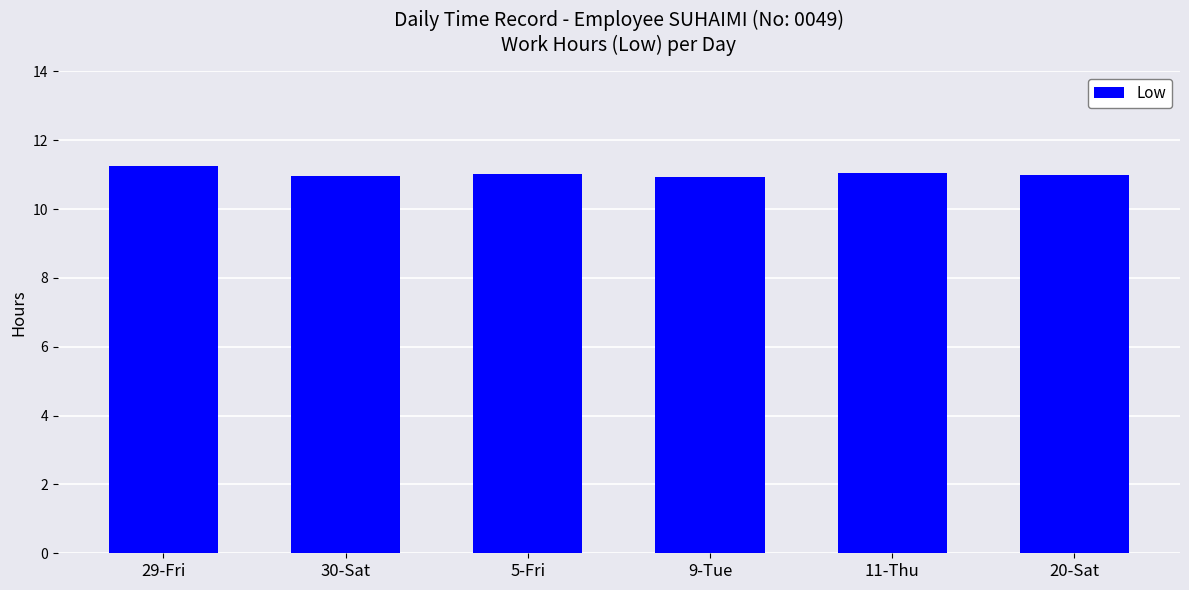

Count the number of categories in the chart.

6